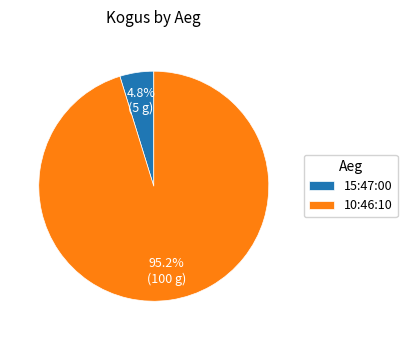

Count the number of slices in the pie.

2